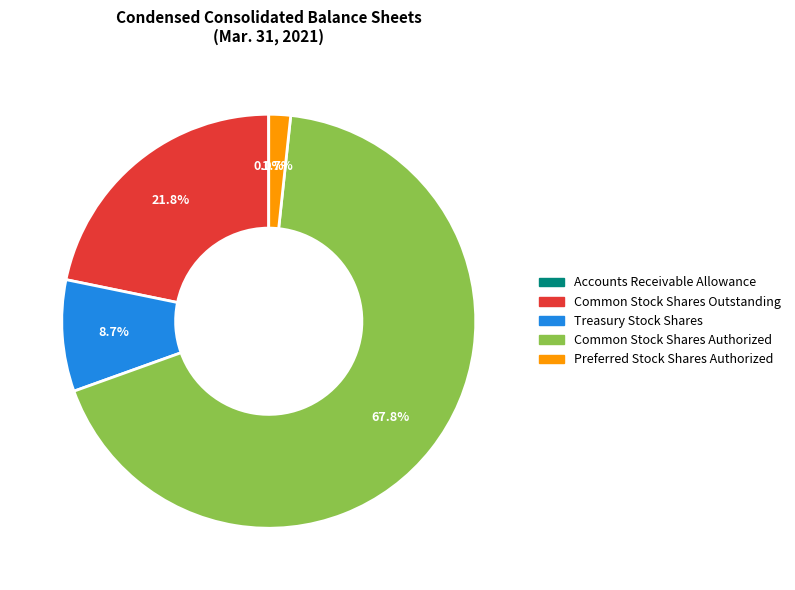

What is the largest slice in the pie chart?

Common Stock Shares Authorized